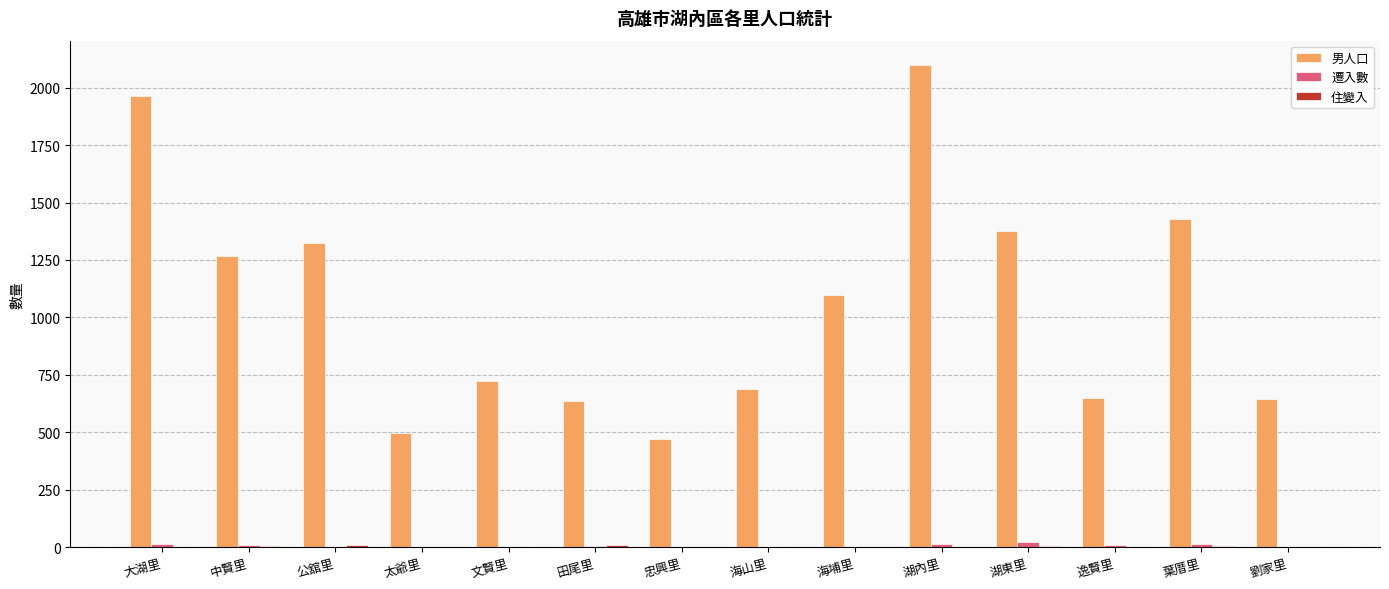

What is the greatest value displayed?

2100